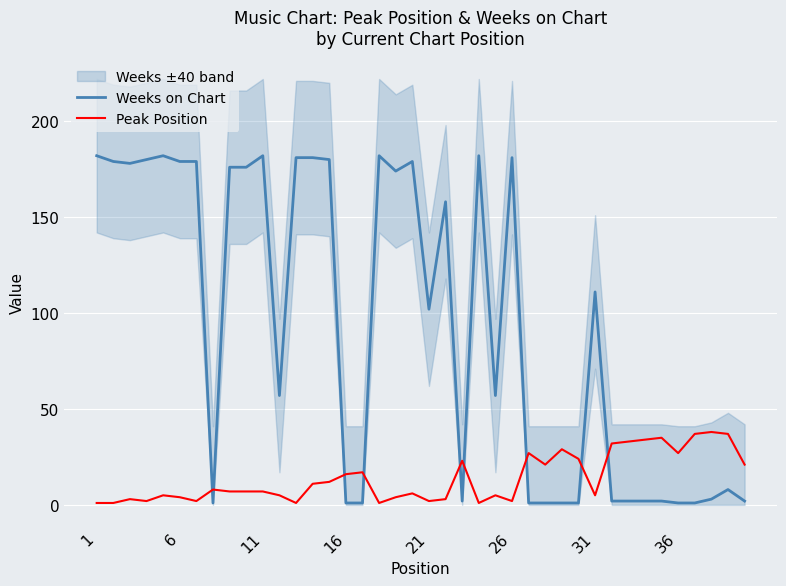

How many categories are shown in the chart?

40